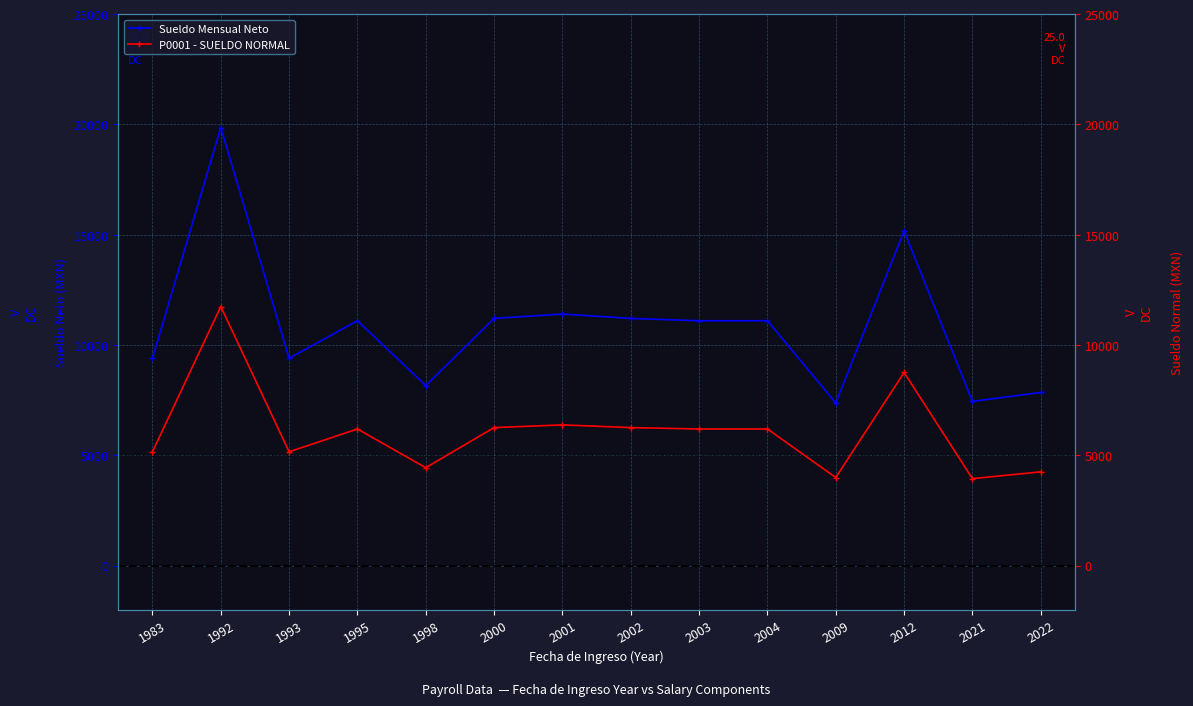

True or false: P0001 - SUELDO NORMAL and Sueldo Mensual Neto cross at least once.

False